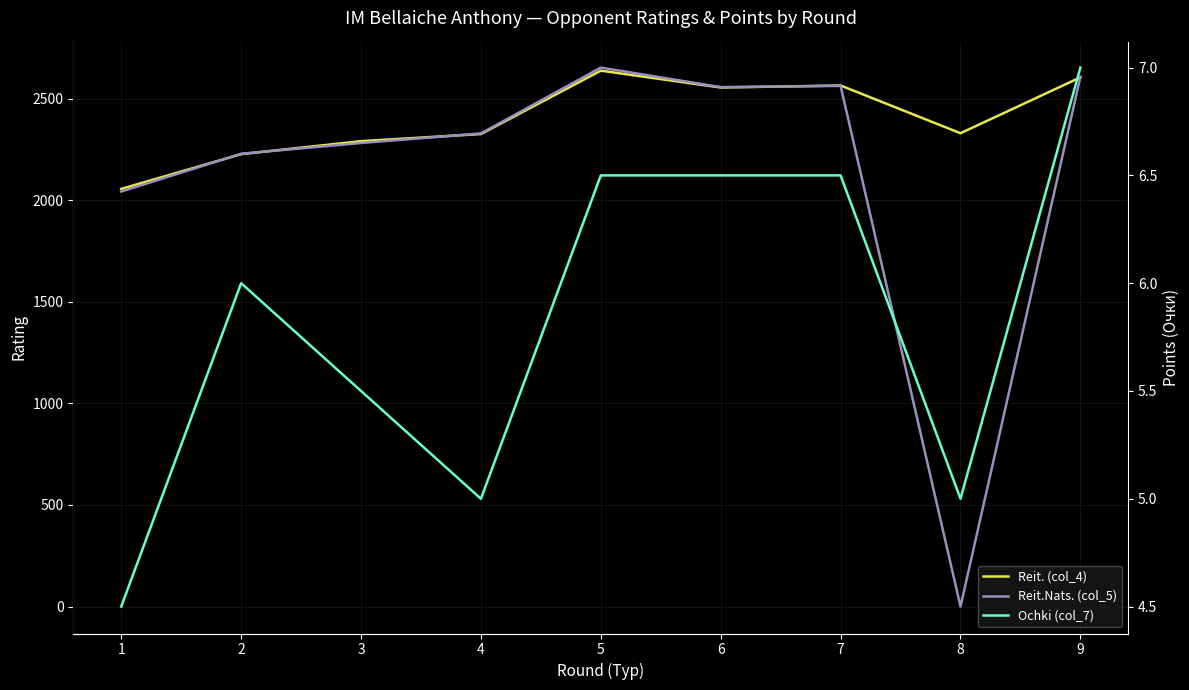

Is the value of Reit.Nats. (col_5) at 5 greater than the value of Reit. (col_4) at 4?

Yes